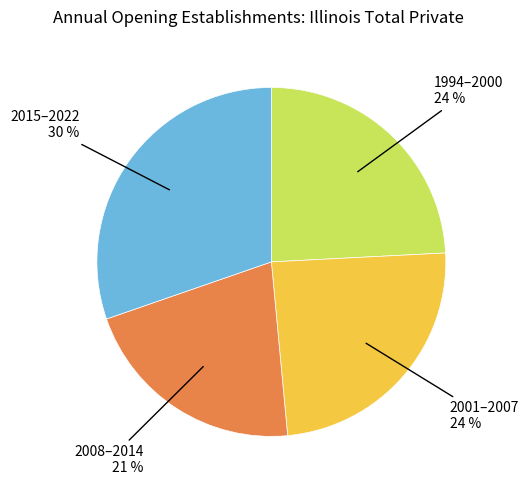

Which slice is the smallest?

2008–2014